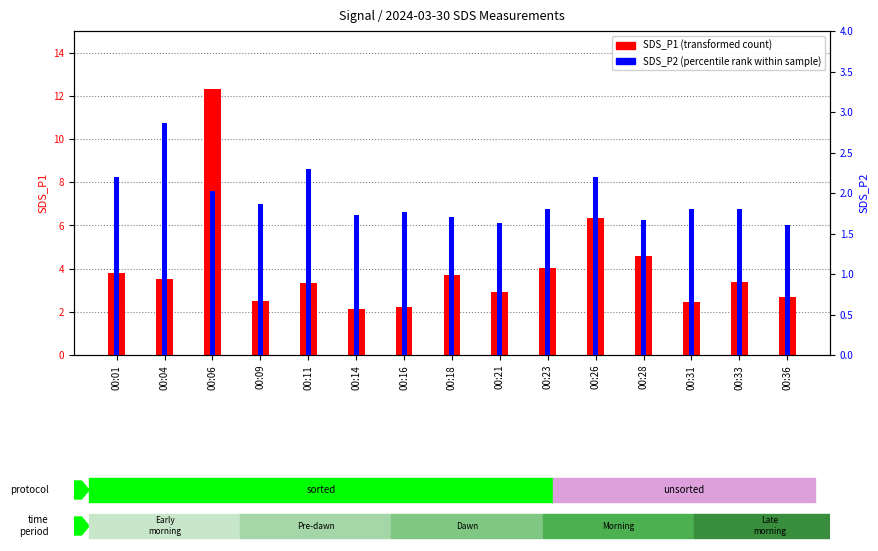

What is the sum of the SDS_P2 (percentile rank within sample) values at 00:04 and 00:26?

5.1